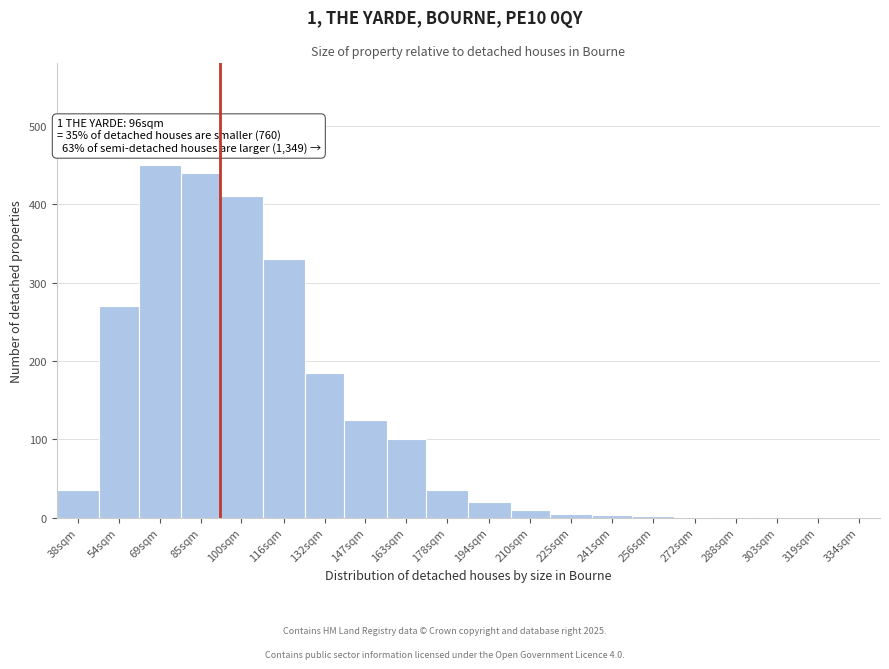

Approximately how many times larger is the value at 54sqm compared to 194sqm?

13.5